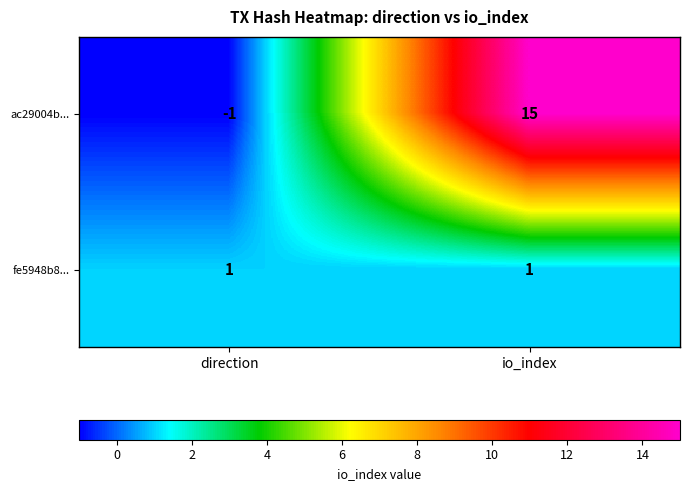

The value of ac29004b... at io_index is 10. True or false?

False